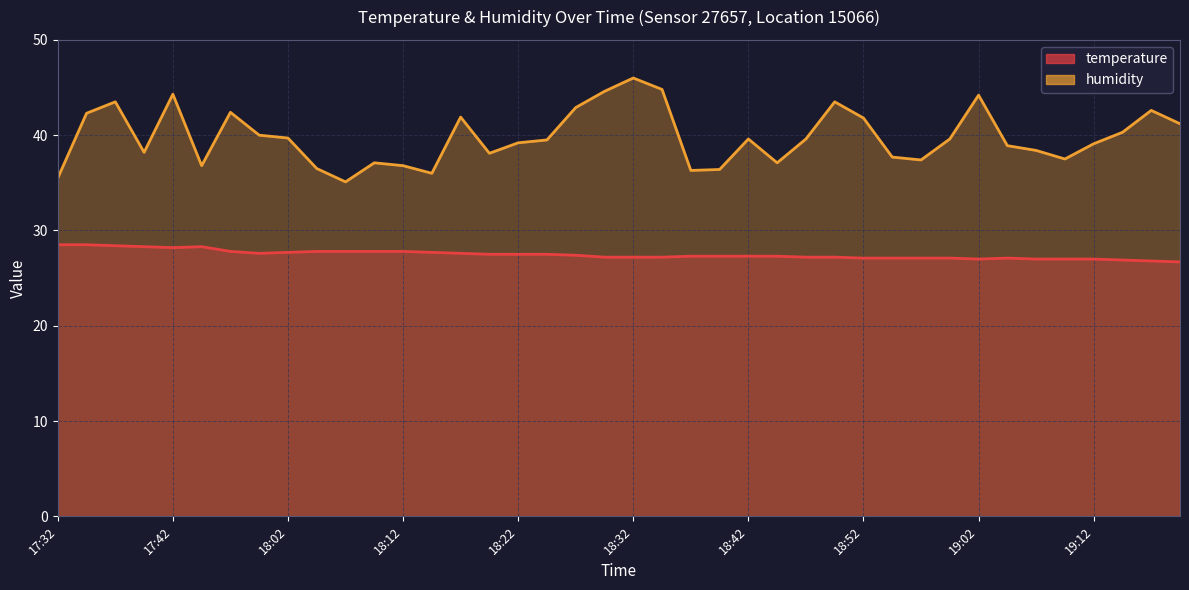

Read the humidity value at 18:24.

39.5